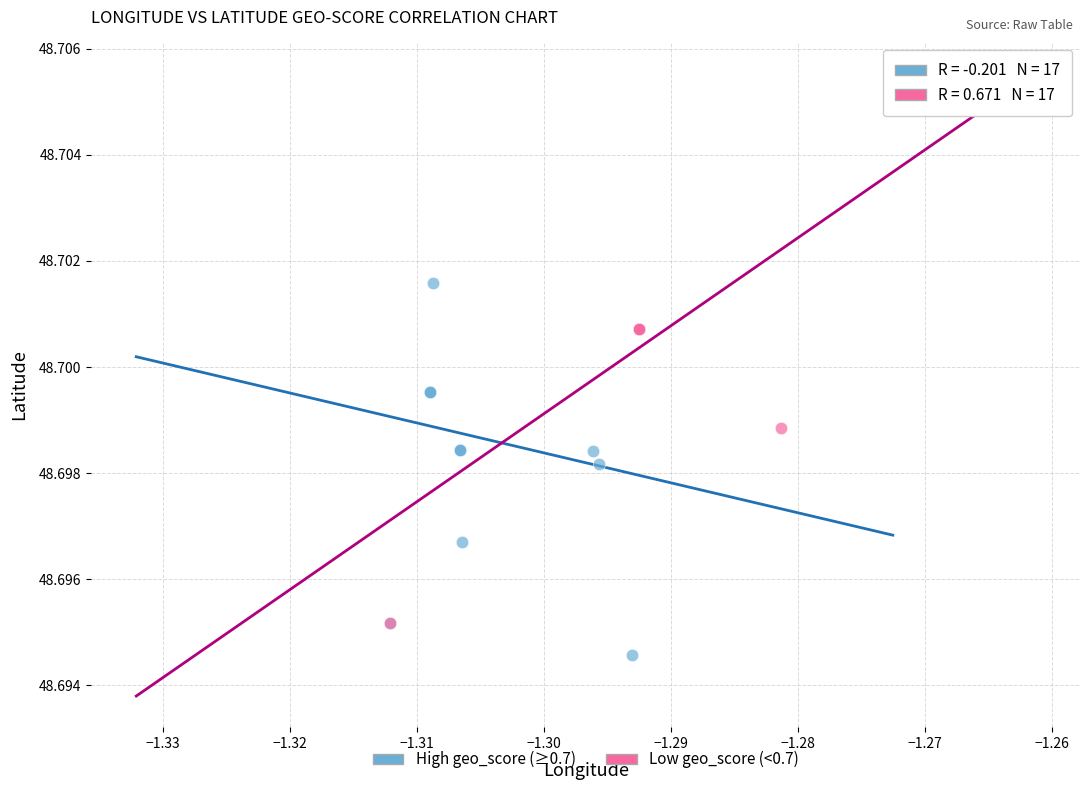

Which series contains the lowest Y value?

High geo_score (≥0.7)